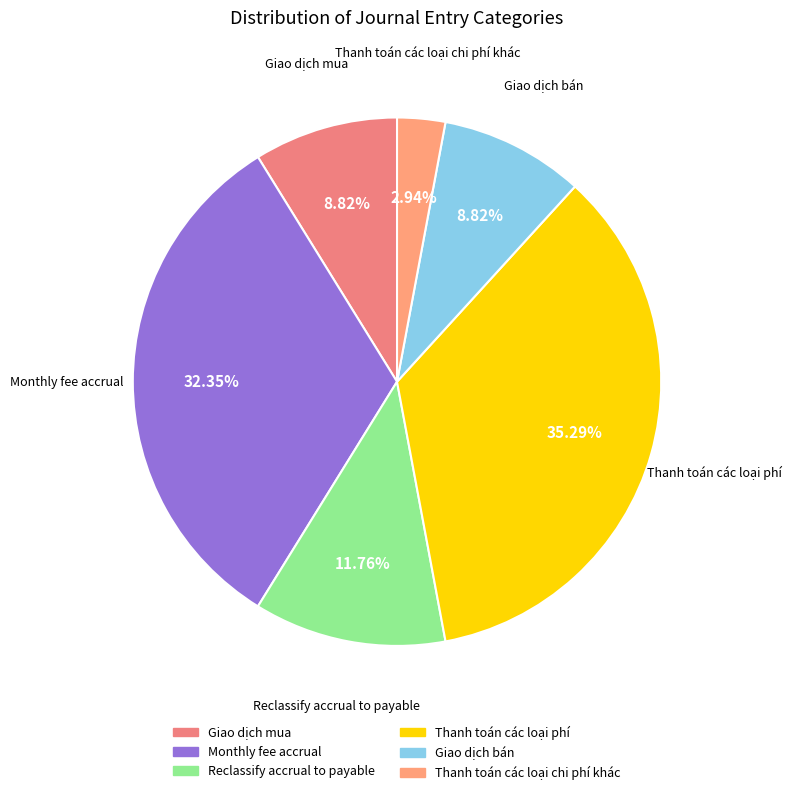

To the nearest percent, what is the average slice percentage?

17%